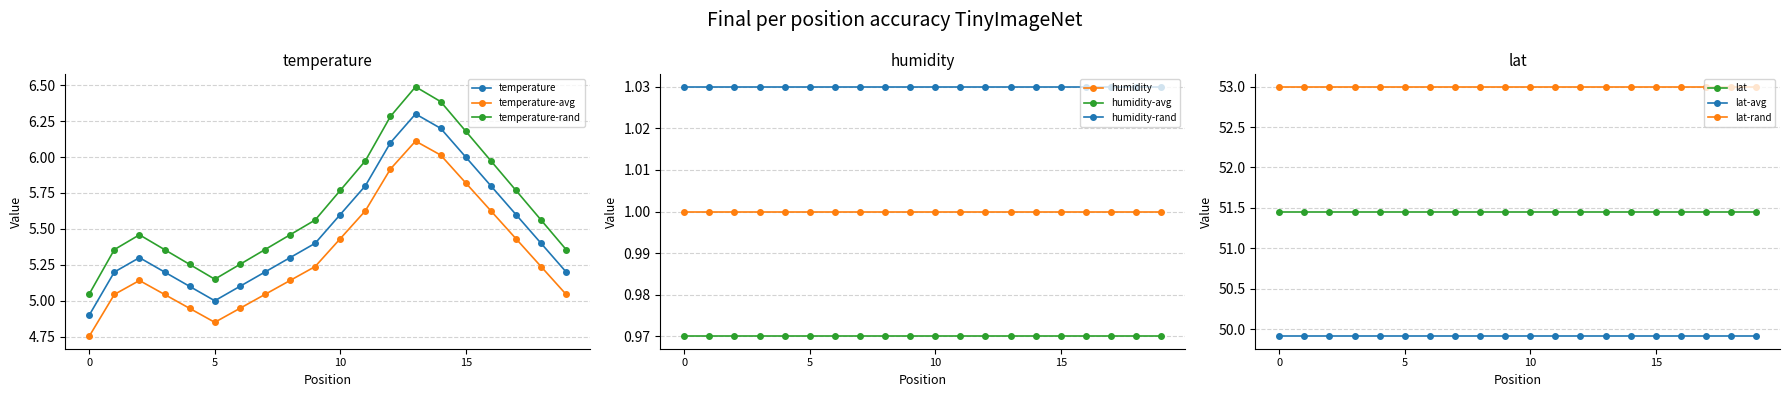

At 02:00, list the series in order from smallest to largest.

humidity, temperature, lat